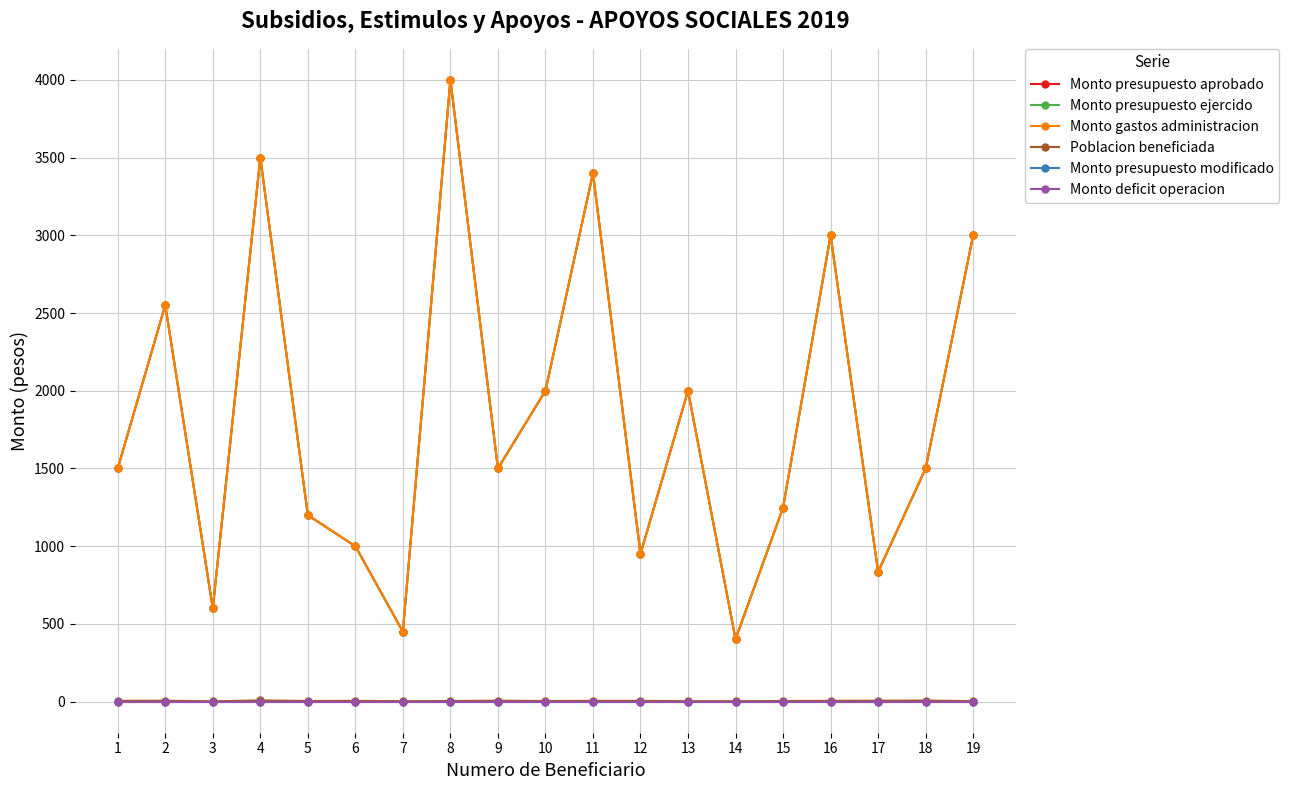

List the labels in order of Poblacion beneficiada value, largest first.

4, 18, 2, 9, 17, 1, 6, 11, 12, 16, 5, 8, 10, 15, 7, 13, 14, 19, 3